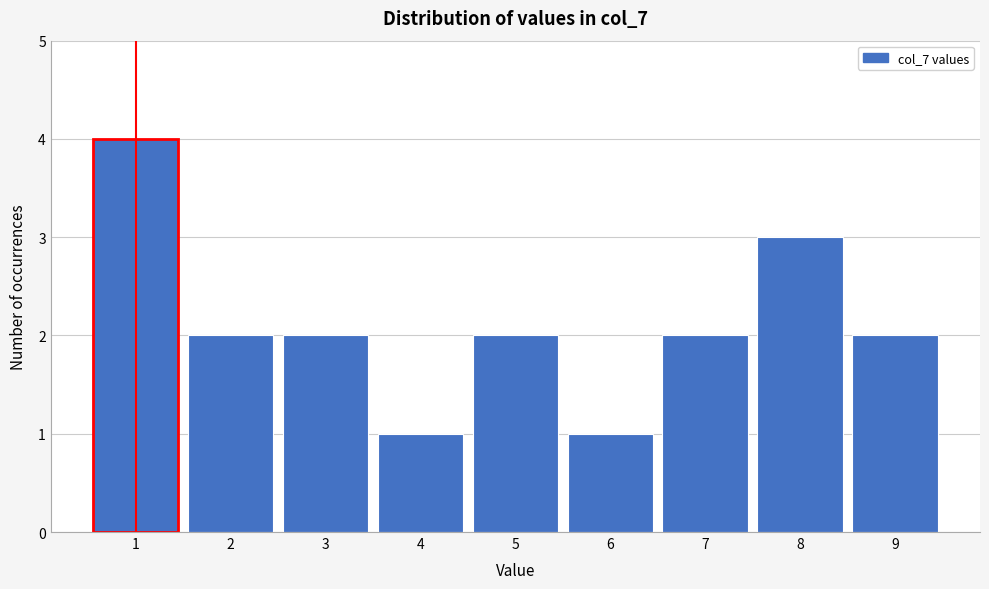

Reading left to right, transcribe this chart: for each bar, give the range it covers on the x-axis and its height. The values are not printed on the chart, so give them approximately, as read against the axis.

0.5 to 1.5: 4
1.5 to 2.5: 2
2.5 to 3.5: 2
3.5 to 4.5: 1
4.5 to 5.5: 2
5.5 to 6.5: 1
6.5 to 7.5: 2
7.5 to 8.5: 3
8.5 to 9.5: 2